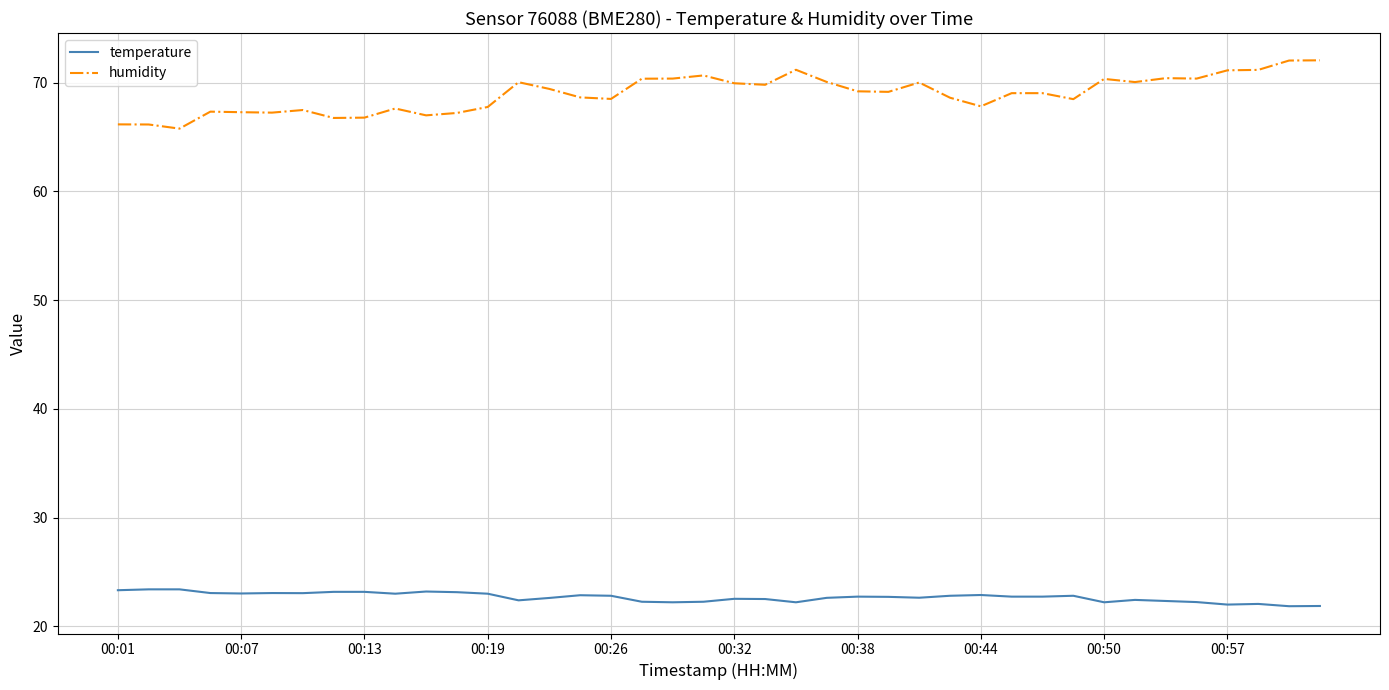

What is the minimum value for humidity?

65.8